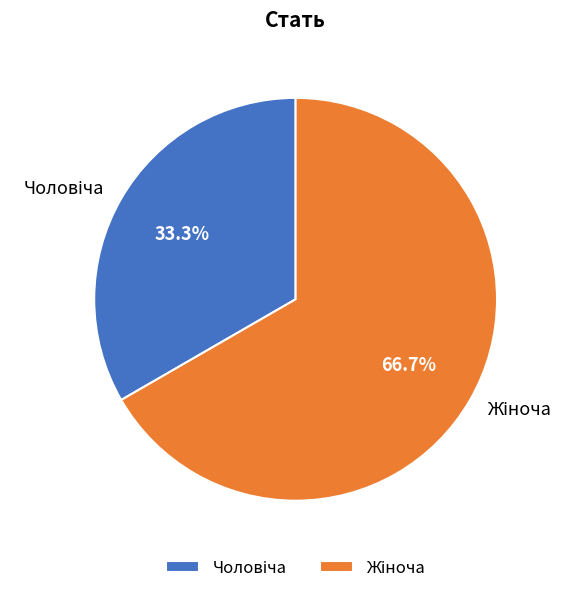

What is the total percentage of Жіноча and Чоловіча?

100.0%